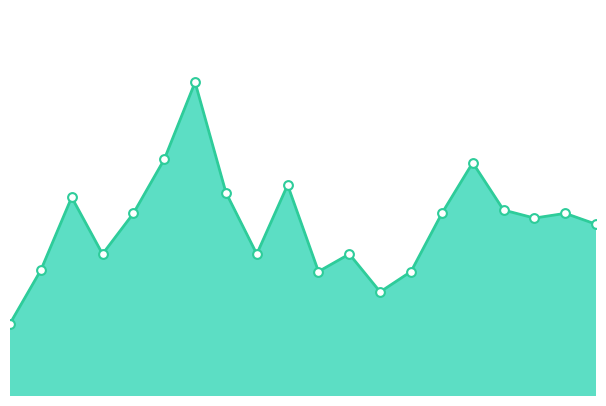

Does the chart have visible grid lines?

No